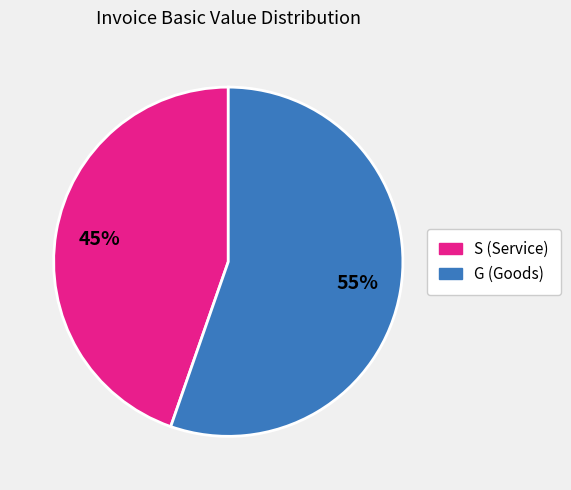

Is there any slice that represents more than half of the pie?

Yes